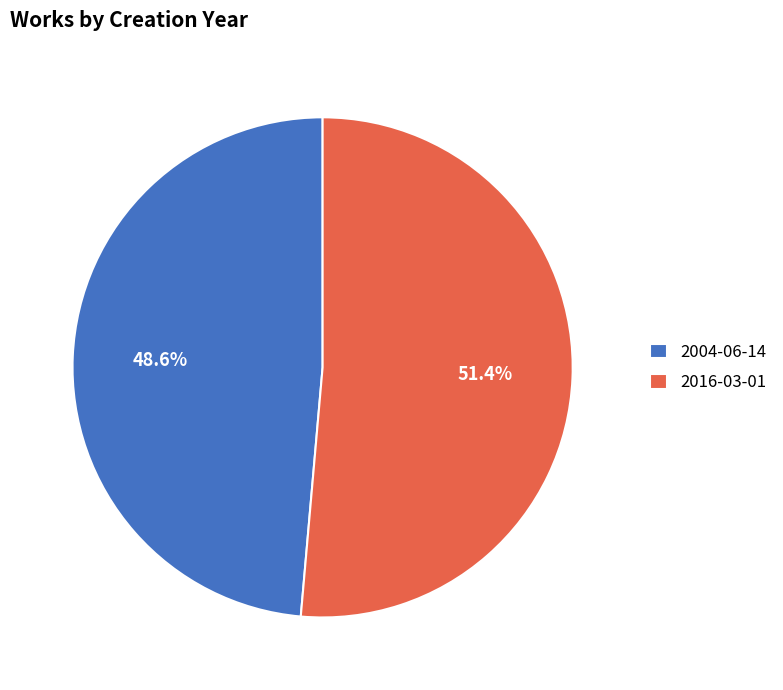

How many slices are in this pie chart?

2